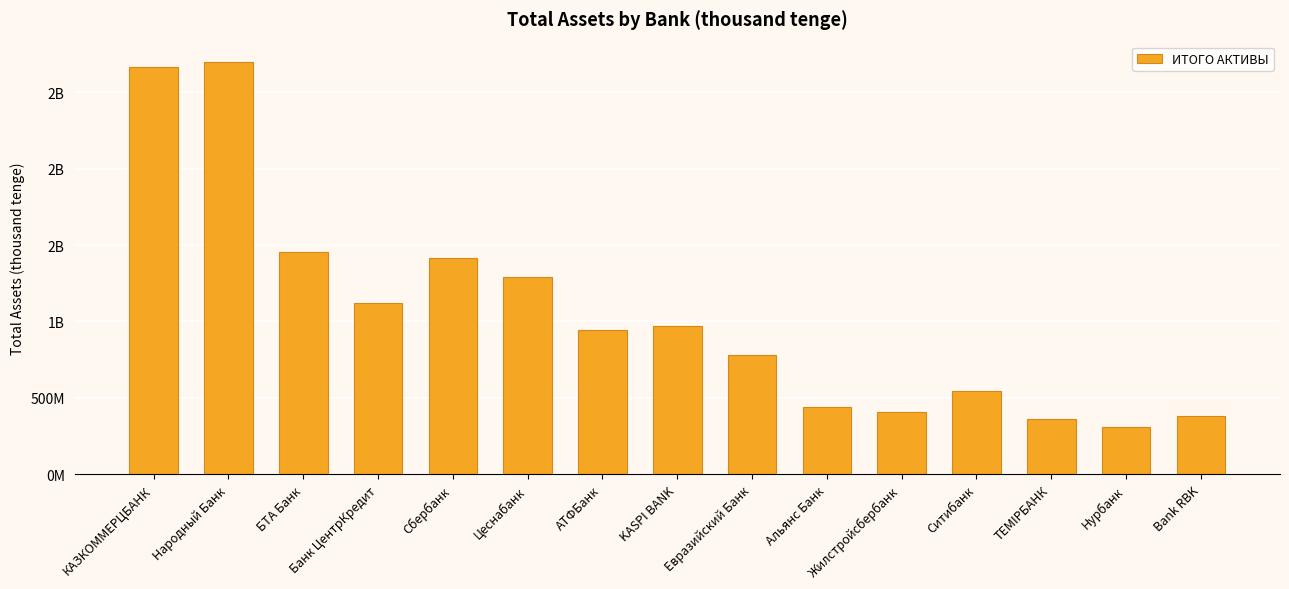

What is the greatest value displayed?

2696490371